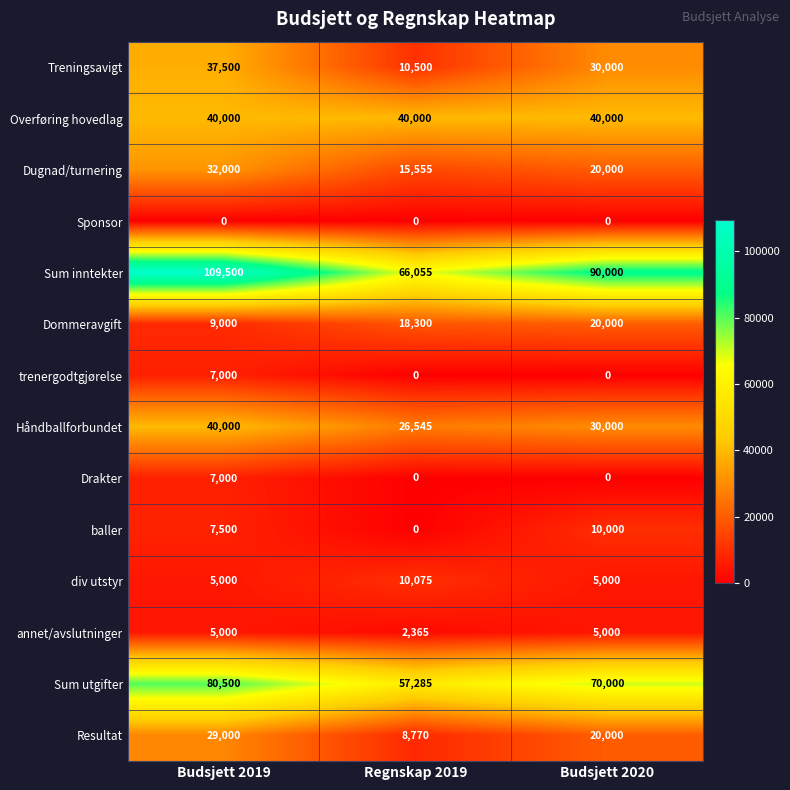

Which category has the highest value across all series?

Budsjett 2019